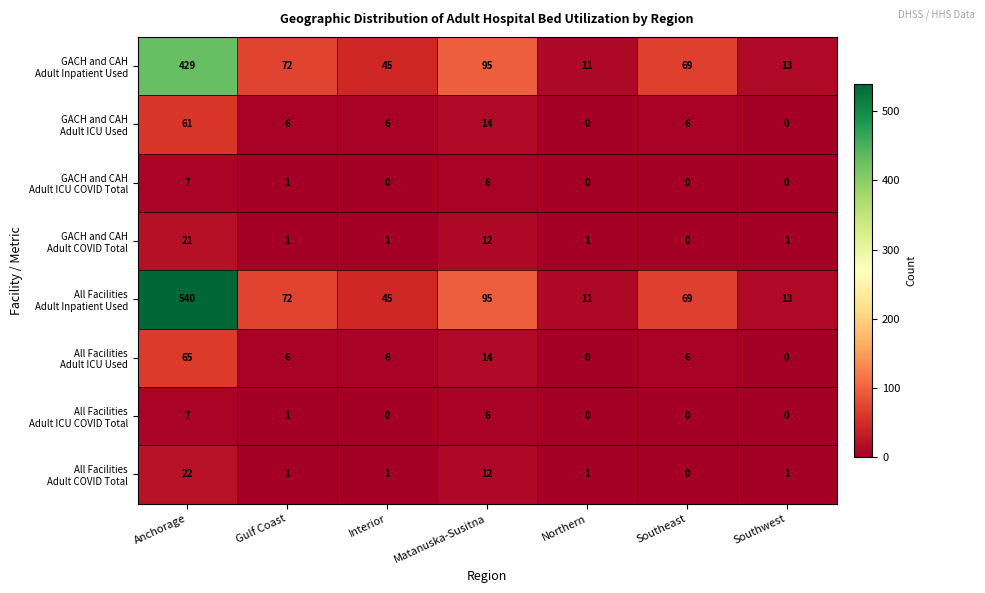

What is the difference between the highest and lowest values at Matanuska-Susitna?

89